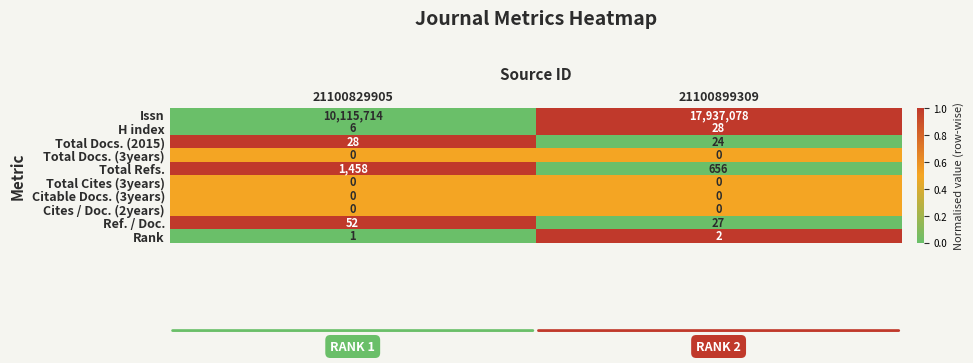

What is the maximum value shown in the chart?

17937078